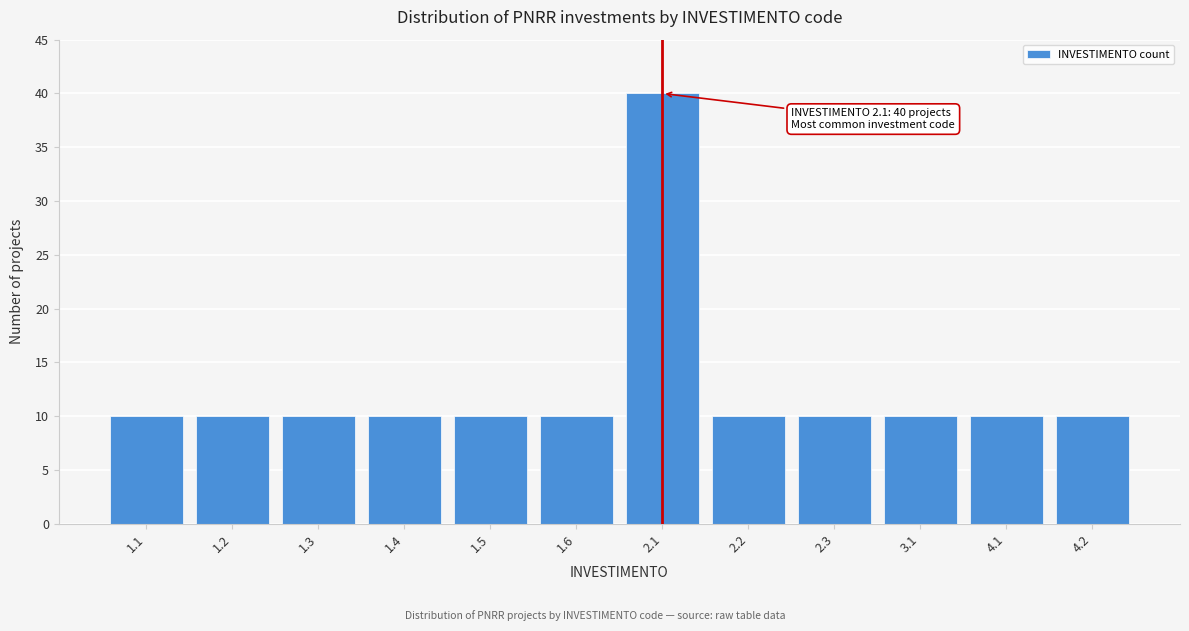

Reading left to right, extract all data points from this chart.

10	10	10	10	10	10	40	10	10	10	10	10